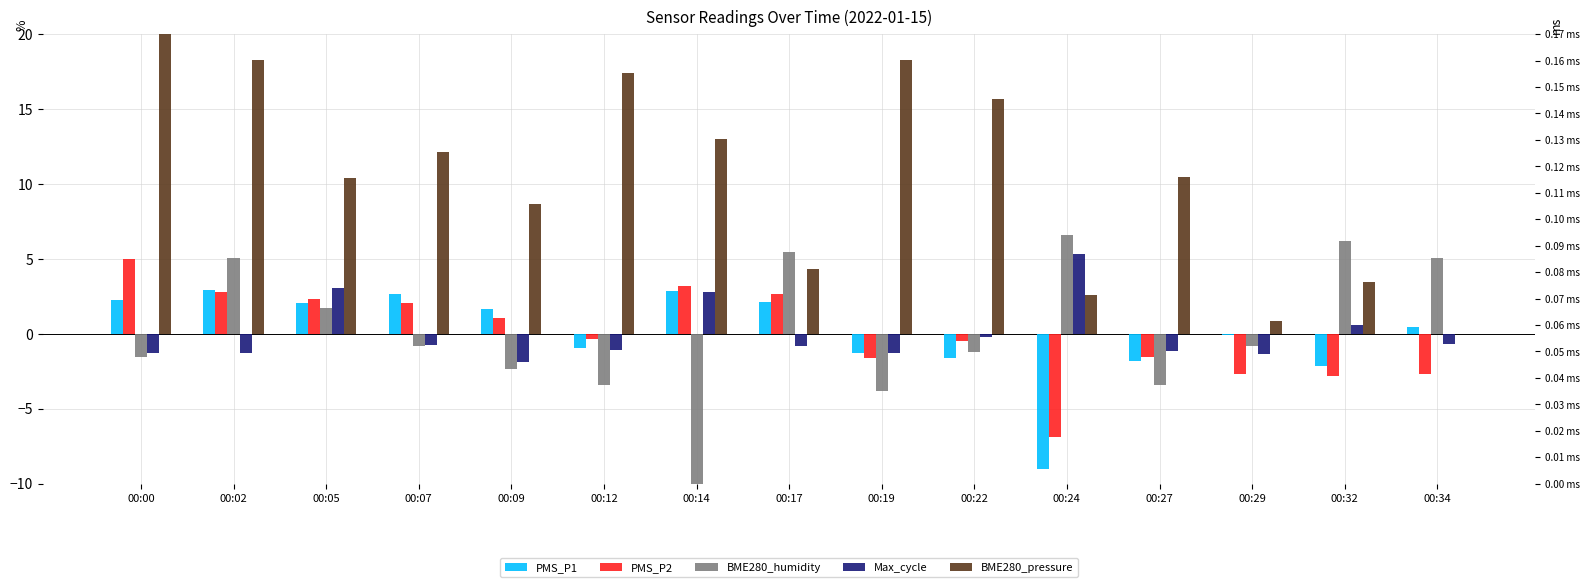

At which label does BME280_pressure first exceed 10?

00:00